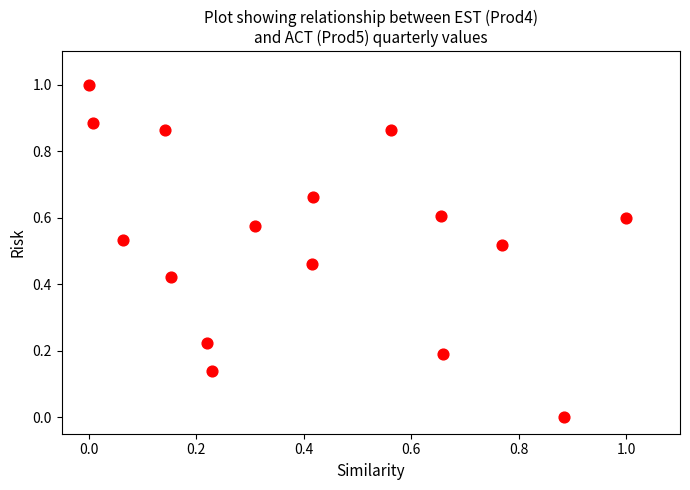

What is the range of X values (max minus min)?

1.0